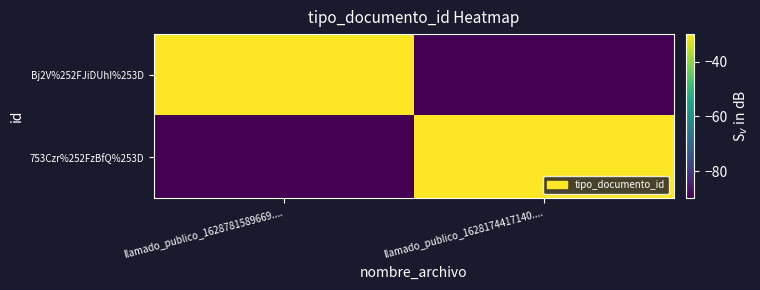

Which series has the widest spread of values?

Bj2V%252FJiDUhI%253D